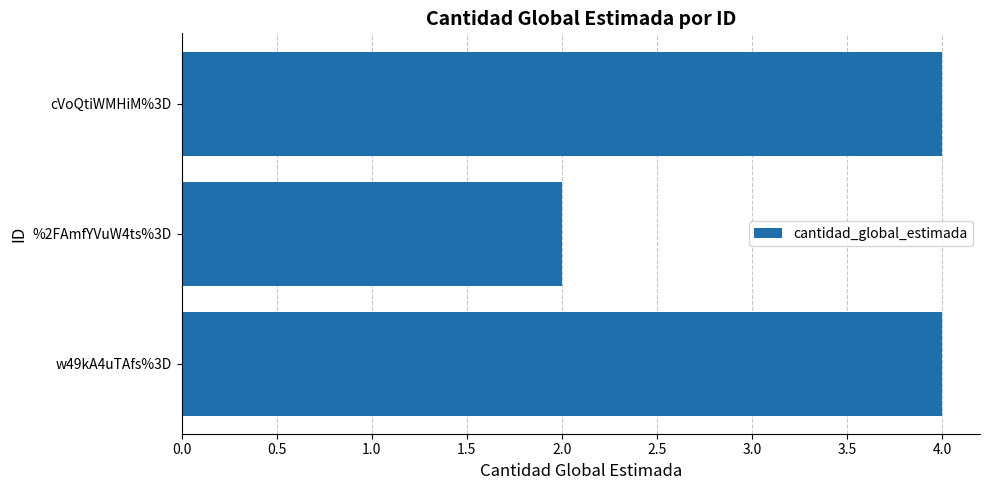

Reading bottom to top, list all the values displayed in this chart.

w49kA4uTAfs%3D=4	%2FAmfYVuW4ts%3D=2	cVoQtiWMHiM%3D=4